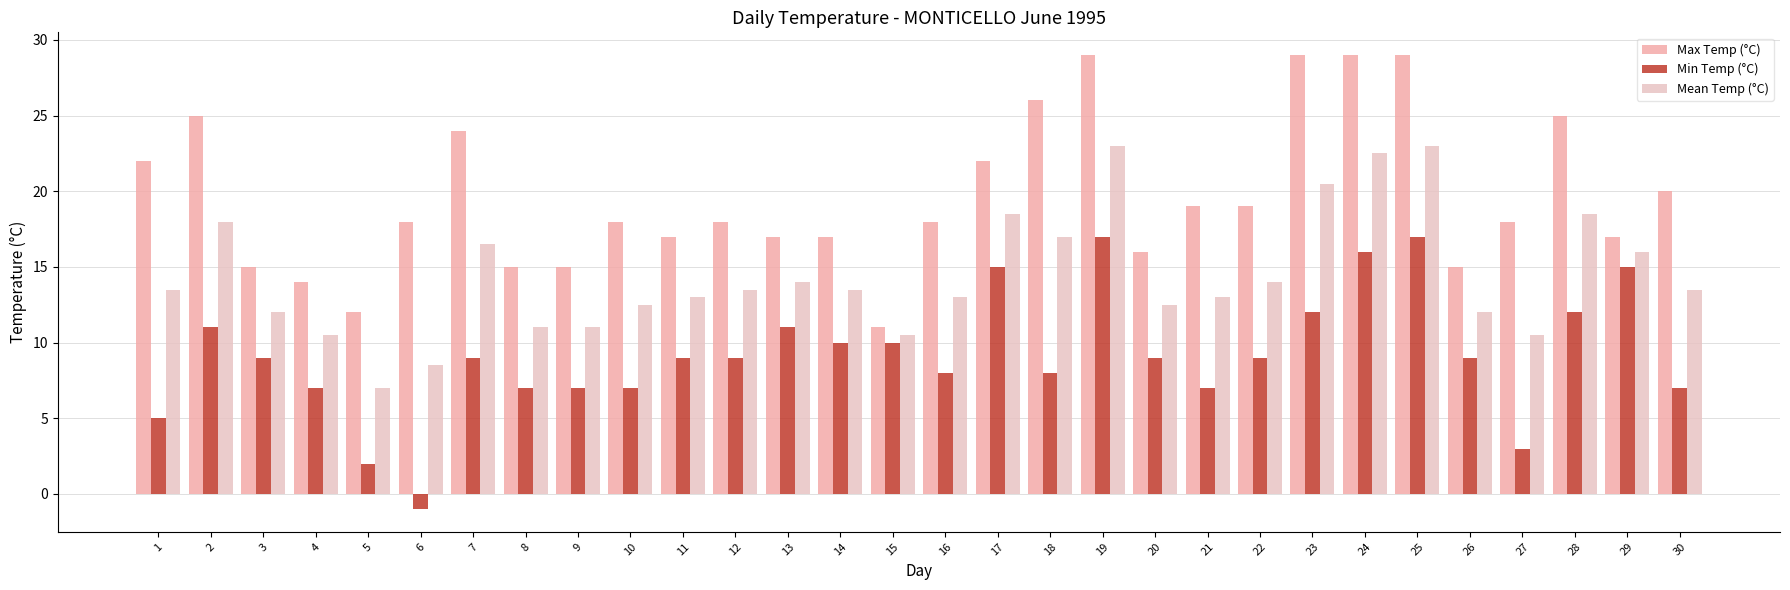

What is the minimum value for Min Temp (°C)?

-1.0